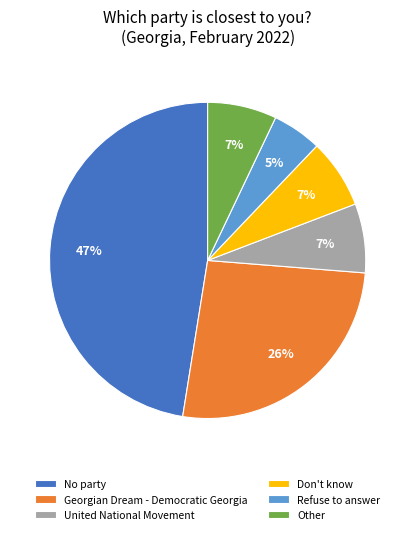

Which category has the smallest portion of the pie?

Refuse to answer